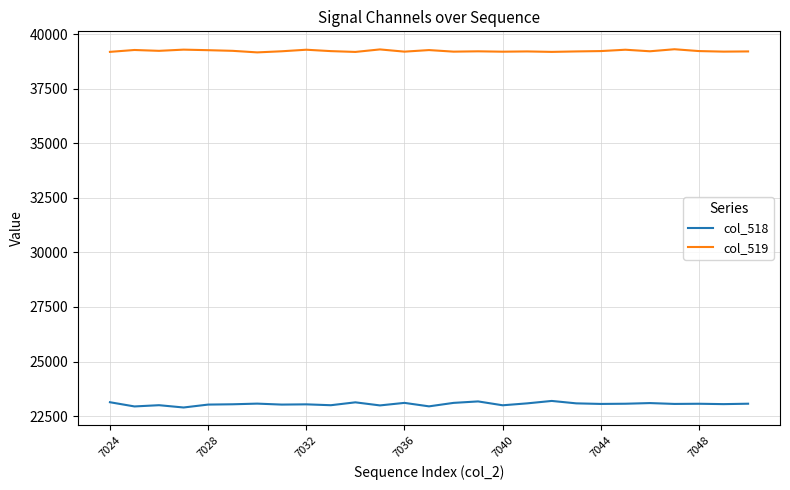

True or false: col_518 and col_519 cross at least once.

False